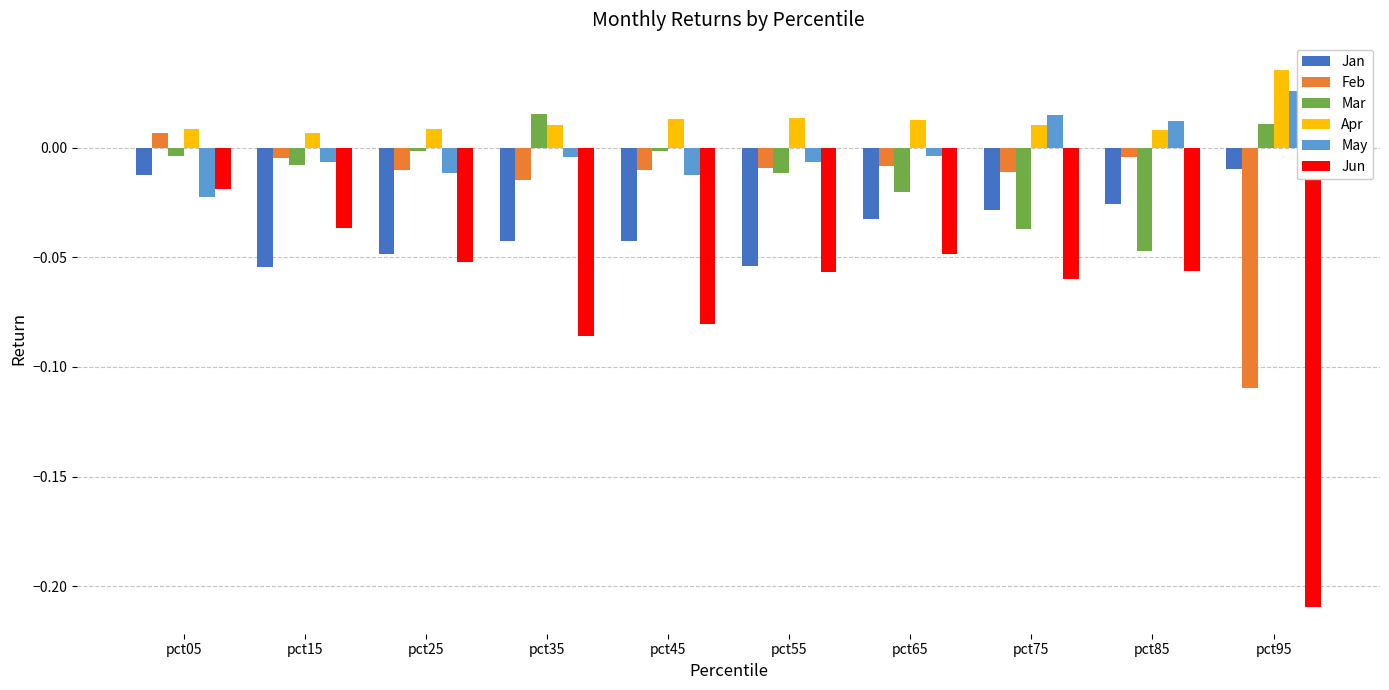

At which label is Mar closest to 0?

pct25